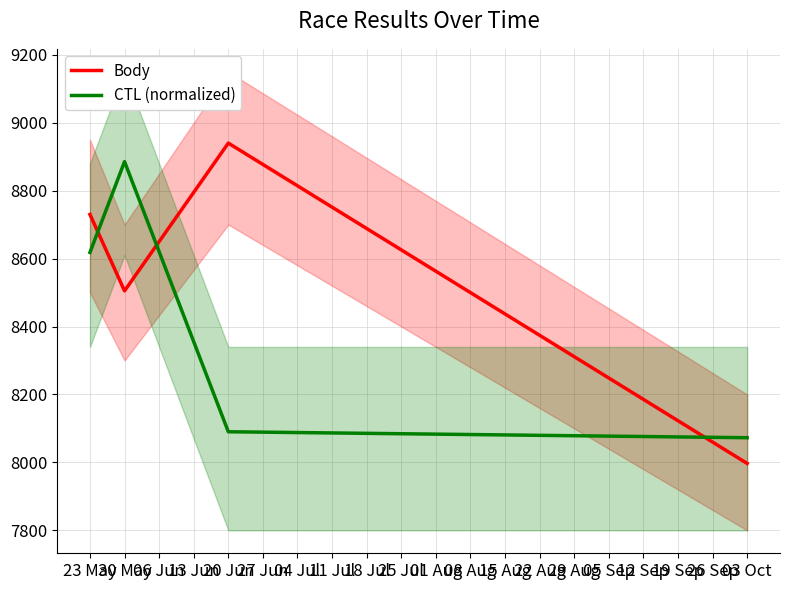

At how many categories does at least one series exceed 8327?

3